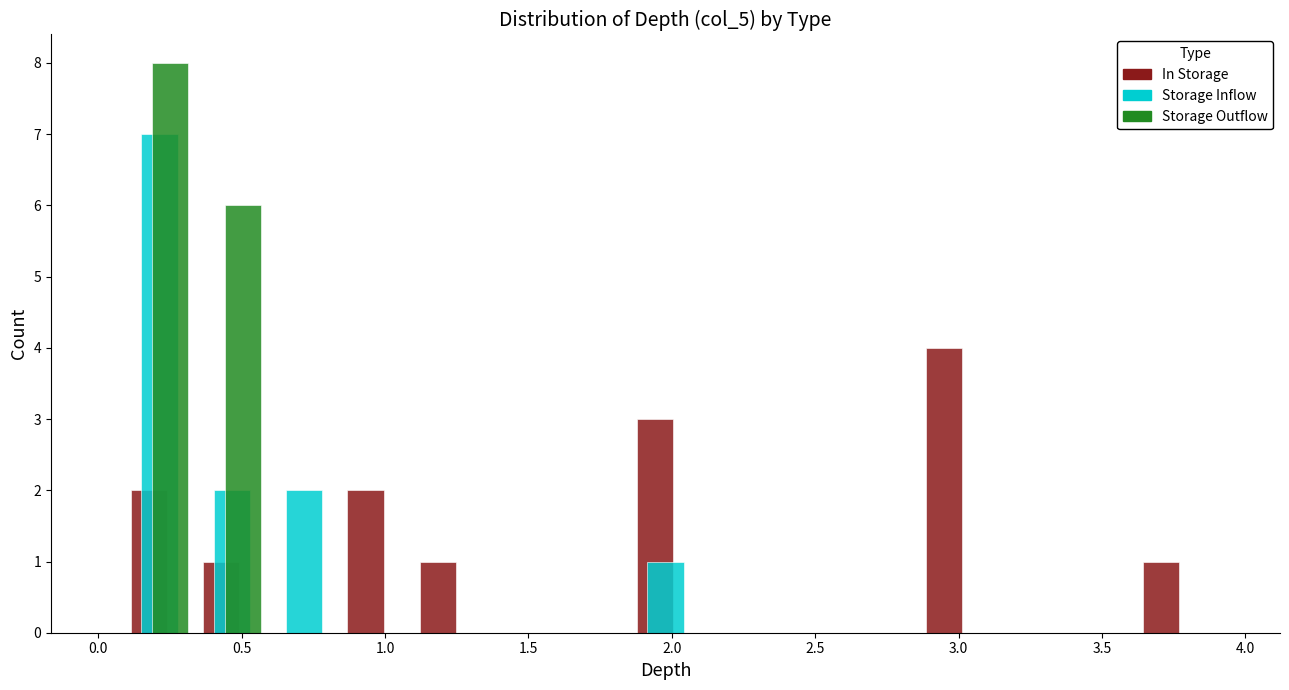

Reading left to right, list every range on the x-axis with the height of the bar of each series over it. Neither the bar edges nor the heights are printed on the chart, so give them approximately, as read against the axes.

0.10 to 0.35: In Storage=2	Storage Inflow=7	Storage Outflow=8
0.35 to 0.60: In Storage=1	Storage Inflow=2	Storage Outflow=6
0.60 to 0.85: In Storage=0	Storage Inflow=2	Storage Outflow=0
0.85 to 1.10: In Storage=2	Storage Inflow=0	Storage Outflow=0
1.10 to 1.35: In Storage=1	Storage Inflow=0	Storage Outflow=0
1.35 to 1.60: In Storage=0	Storage Inflow=0	Storage Outflow=0
1.60 to 1.85: In Storage=0	Storage Inflow=0	Storage Outflow=0
1.85 to 2.10: In Storage=3	Storage Inflow=1	Storage Outflow=0
2.10 to 2.35: In Storage=0	Storage Inflow=0	Storage Outflow=0
2.35 to 2.60: In Storage=0	Storage Inflow=0	Storage Outflow=0
2.60 to 2.85: In Storage=0	Storage Inflow=0	Storage Outflow=0
2.85 to 3.10: In Storage=4	Storage Inflow=0	Storage Outflow=0
3.10 to 3.35: In Storage=0	Storage Inflow=0	Storage Outflow=0
3.35 to 3.60: In Storage=0	Storage Inflow=0	Storage Outflow=0
3.60 to 3.85: In Storage=1	Storage Inflow=0	Storage Outflow=0